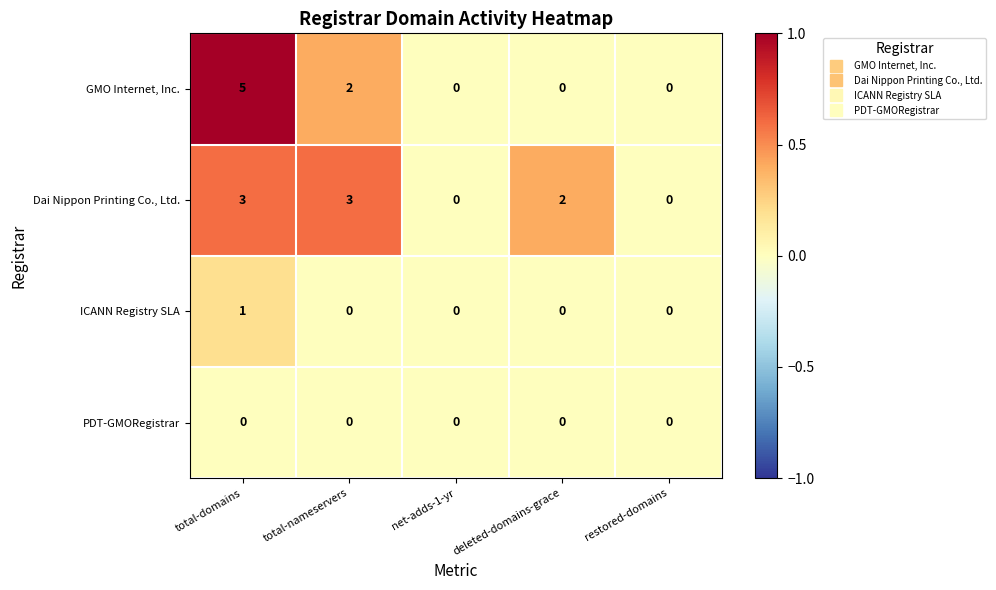

True or false: ICANN Registry SLA has a value of -1 at net-adds-1-yr.

False